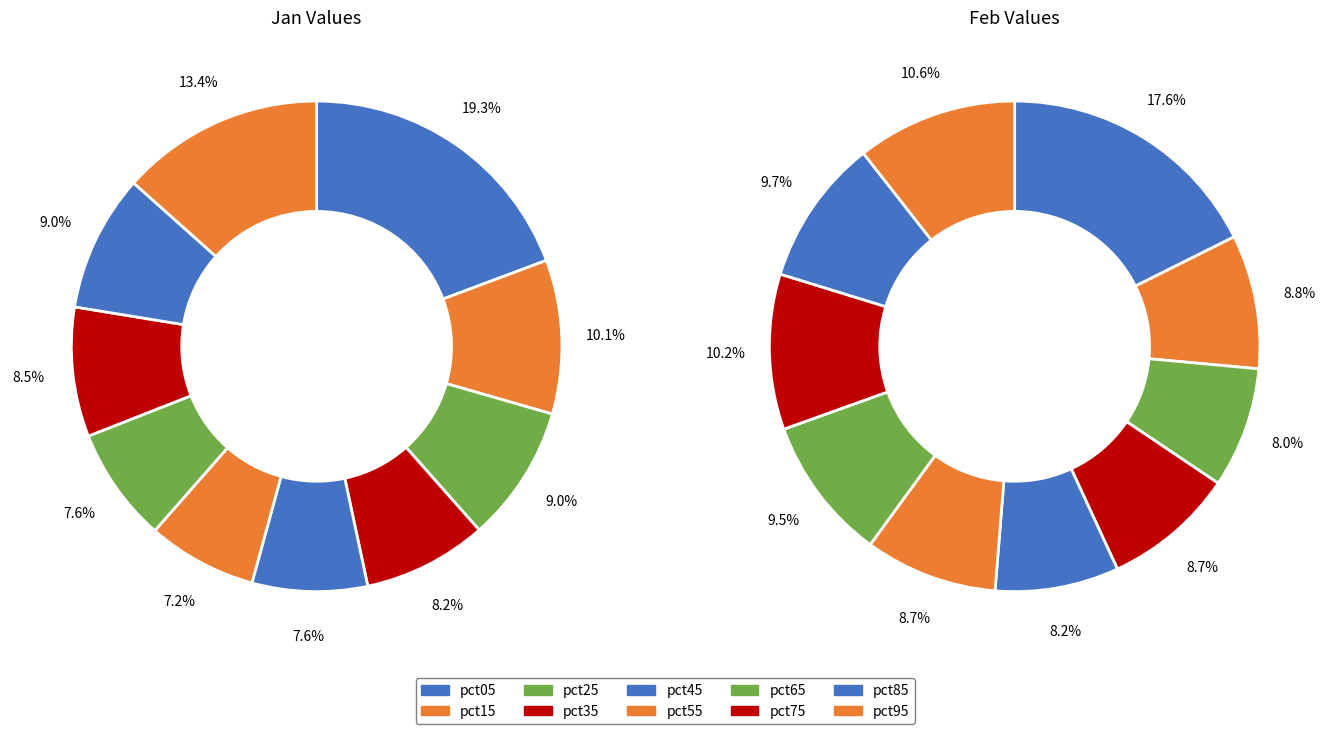

Is it true that 8 is 16% of the pie?

False